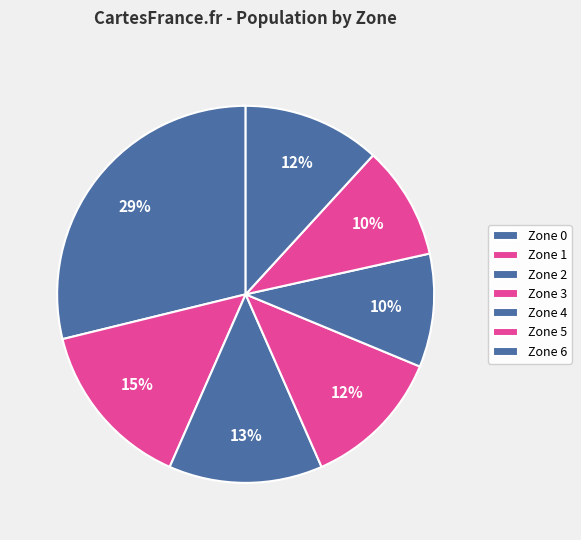

What is the largest slice in the pie chart?

Zone 0